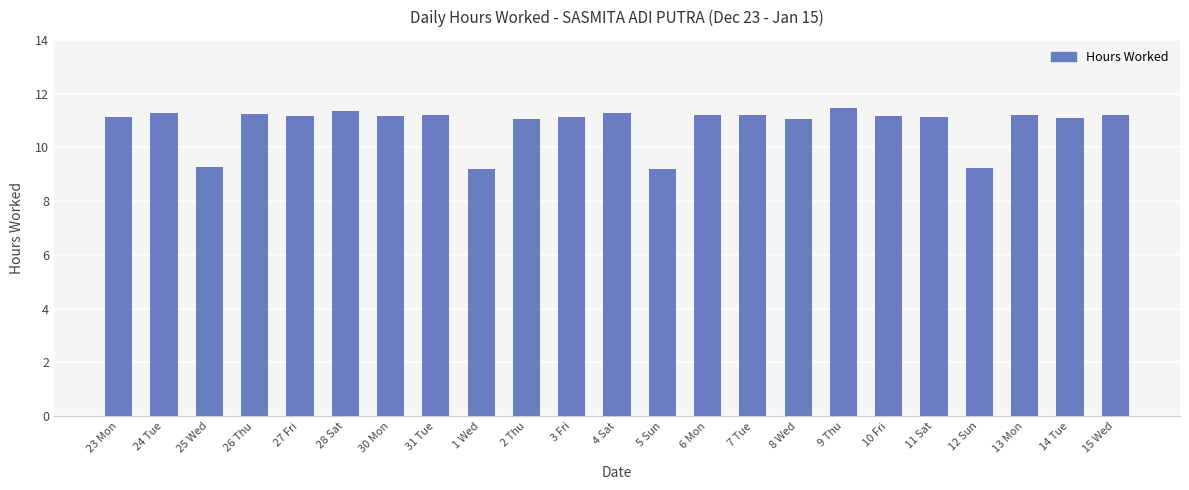

At which label does the data first exceed 11?

23 Mon